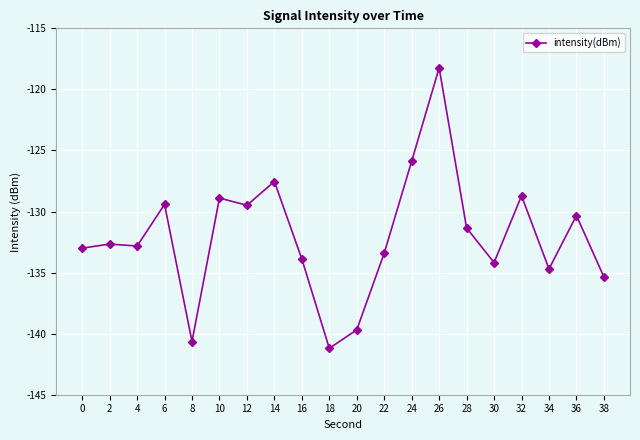

Between 34 and 28, which is larger?

28